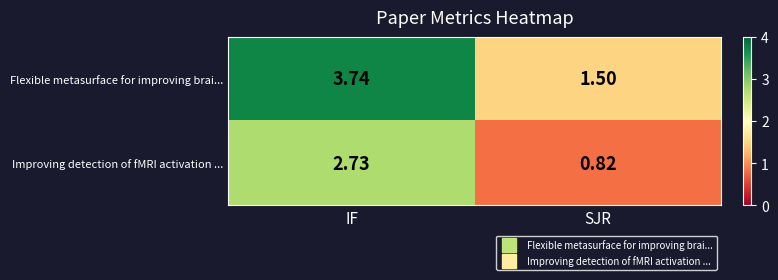

Rank the series by their maximum value, from lowest to highest.

Improving detection of fMRI activation ..., Flexible metasurface for improving brai...